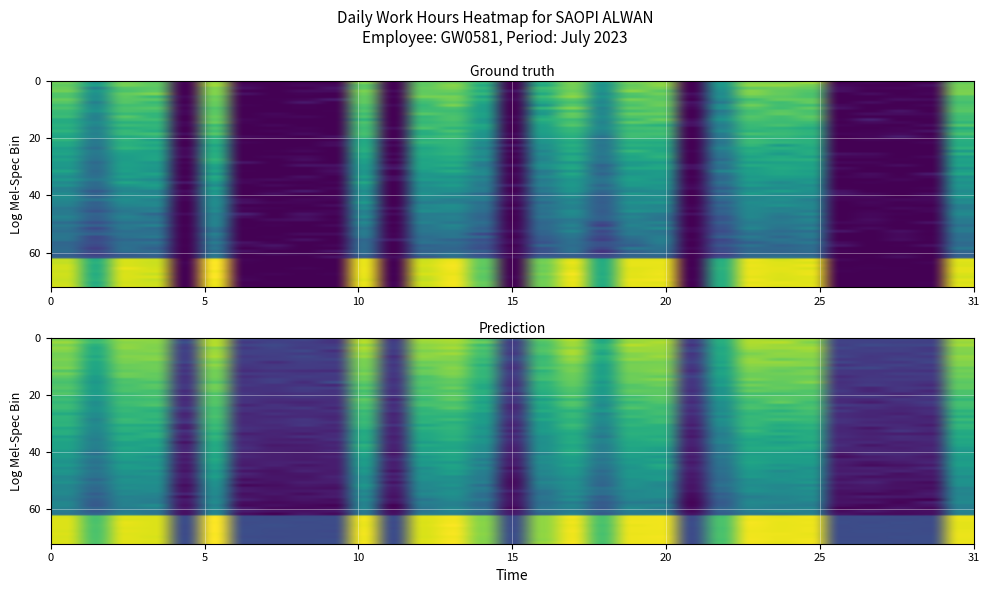

True or false: 1 has a value of 6.2 at 29.

False